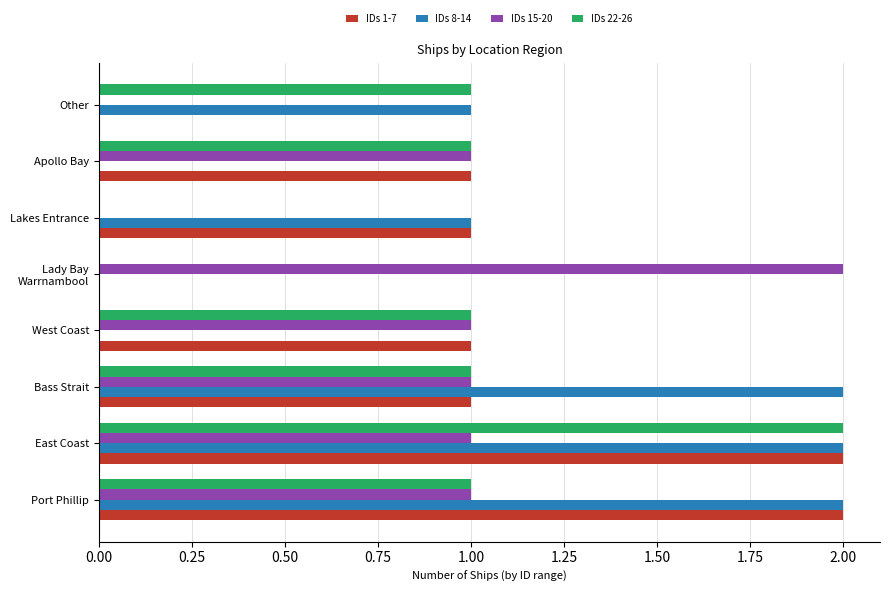

Is it true that IDs 8-14 equals 1 at Apollo Bay?

False